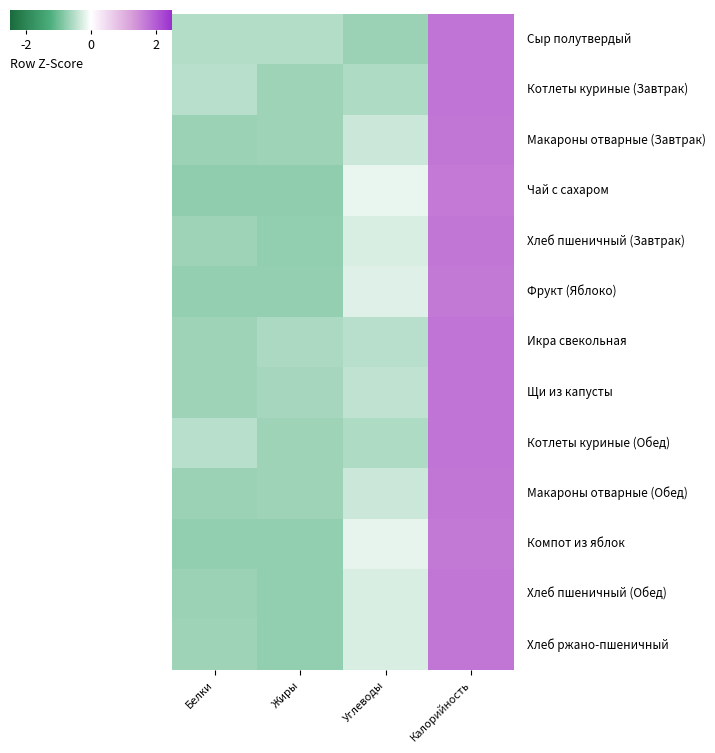

At how many categories does at least one series exceed 0?

1